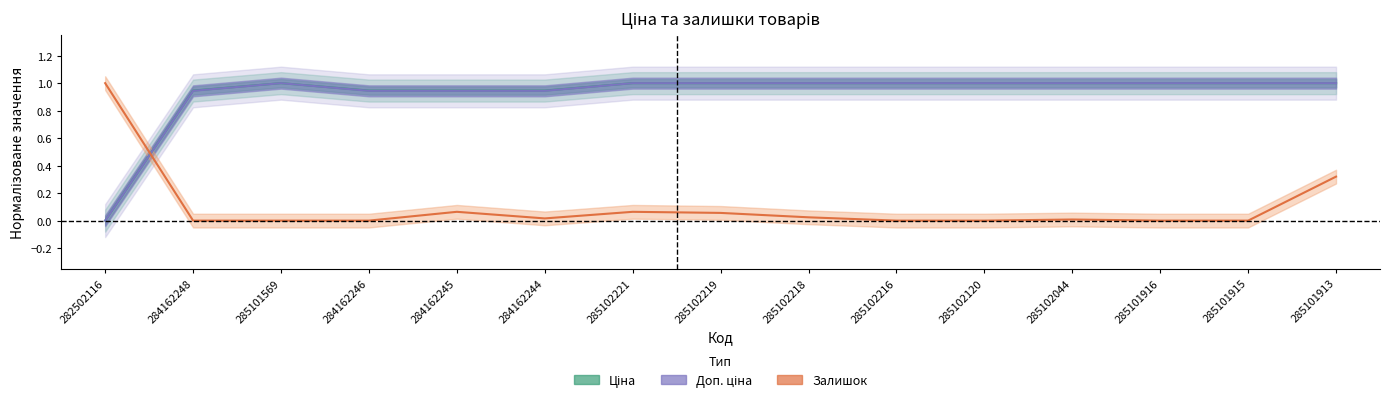

Reading right to left, list all the values displayed in this chart.

Ціна: 285101913=1.0	285101915=1.0	285101916=1.0	285102044=1.0	285102120=1.0	285102216=1.0	285102218=1.0	285102219=1.0	285102221=1.0	284162244=0.9	284162245=0.9	284162246=0.9	285101569=1.0	284162248=0.9	282502116=0.0
Доп. ціна: 285101913=1.0	285101915=1.0	285101916=1.0	285102044=1.0	285102120=1.0	285102216=1.0	285102218=1.0	285102219=1.0	285102221=1.0	284162244=0.9	284162245=0.9	284162246=0.9	285101569=1.0	284162248=0.9	282502116=0.0
Залишок: 285101913=0.3	285101915=0.0	285101916=0.0	285102044=0.0	285102120=0.0	285102216=0.0	285102218=0.0	285102219=0.1	285102221=0.1	284162244=0.0	284162245=0.1	284162246=0.0	285101569=0.0	284162248=0.0	282502116=1.0